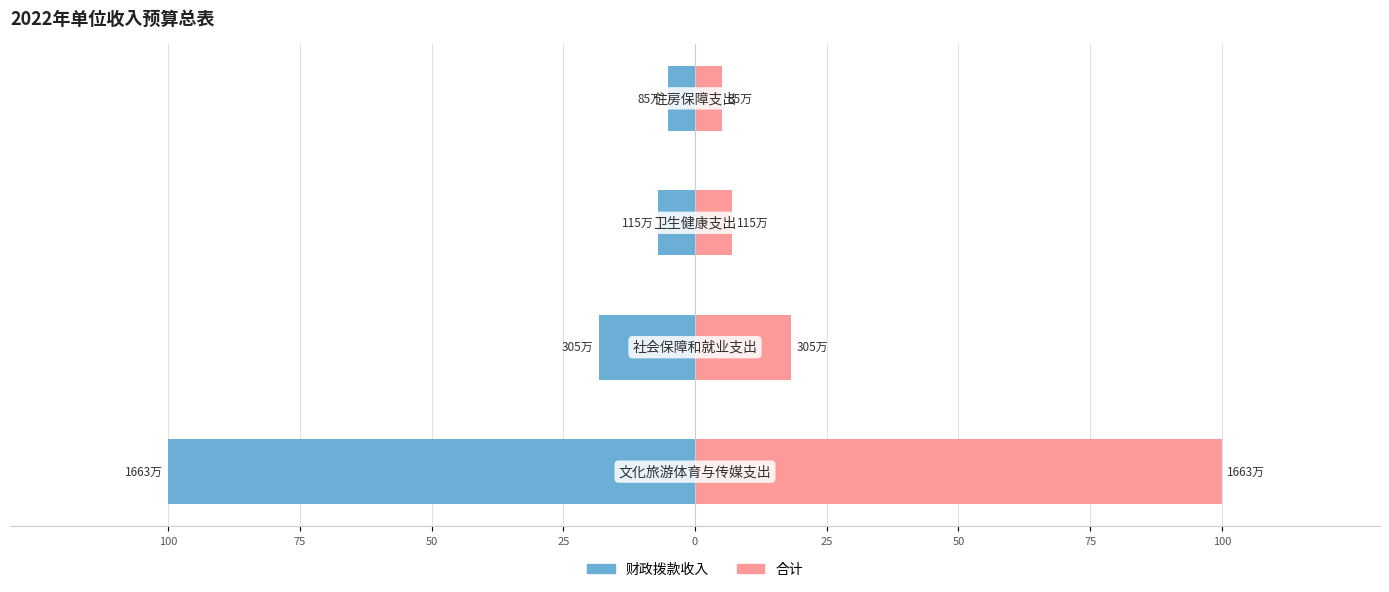

What is the value of the 合计 bar at the 4th from the left?

5.1